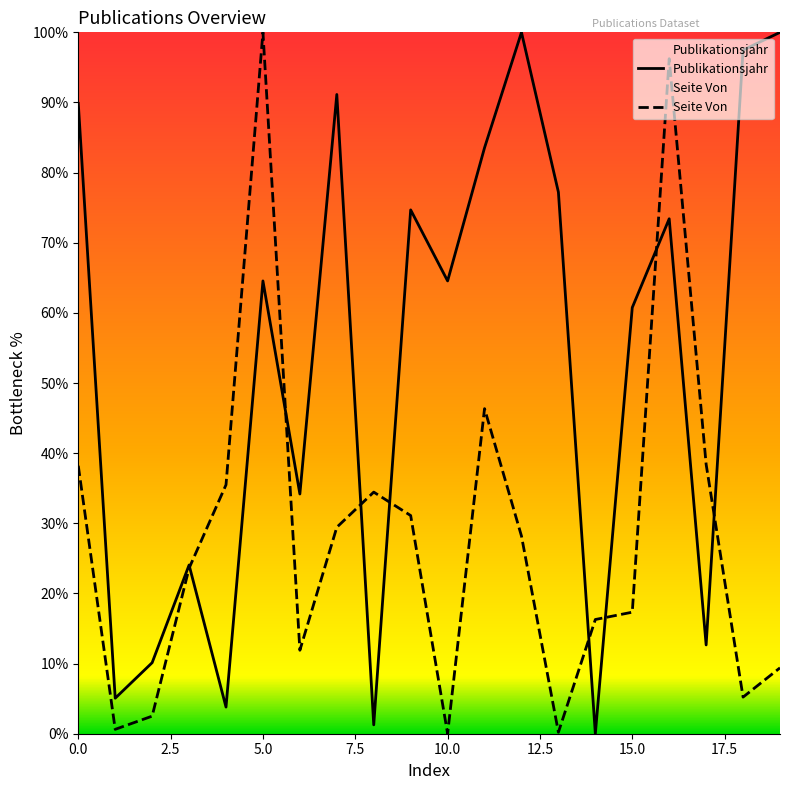

The Seite Von series shows 46.3 at 1969. True or false?

True